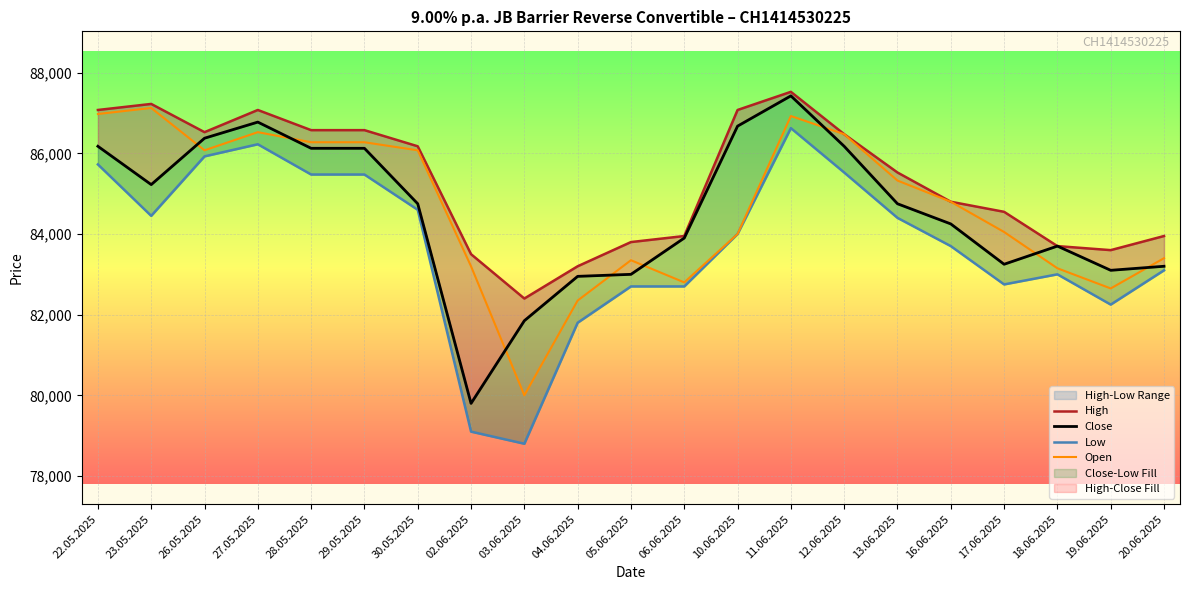

Count the number of data series in this chart.

4